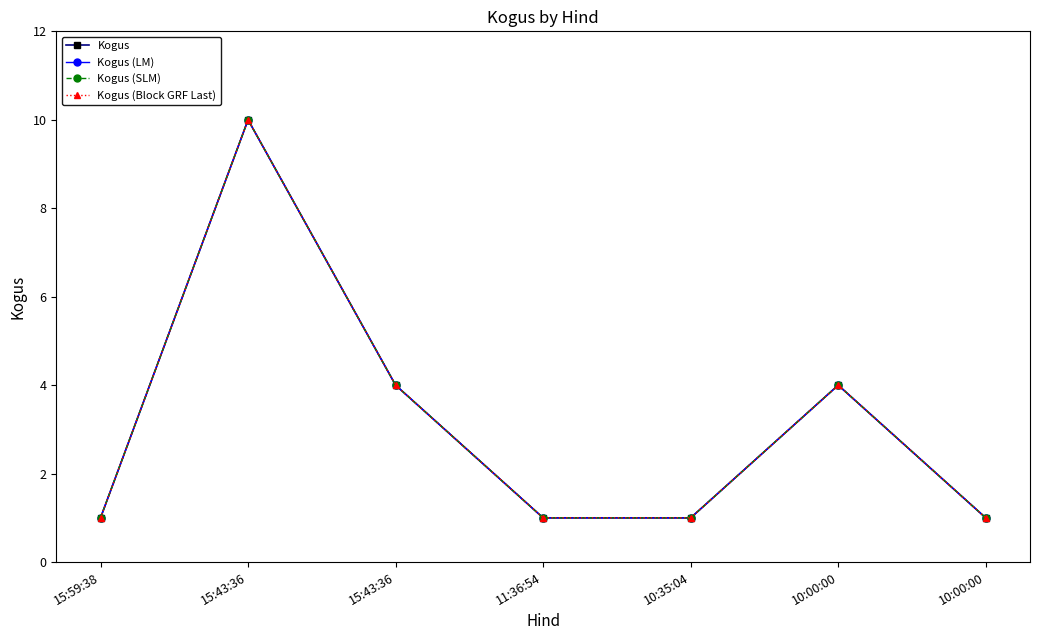

What is the label of the 1st point from the right?

10:00:00